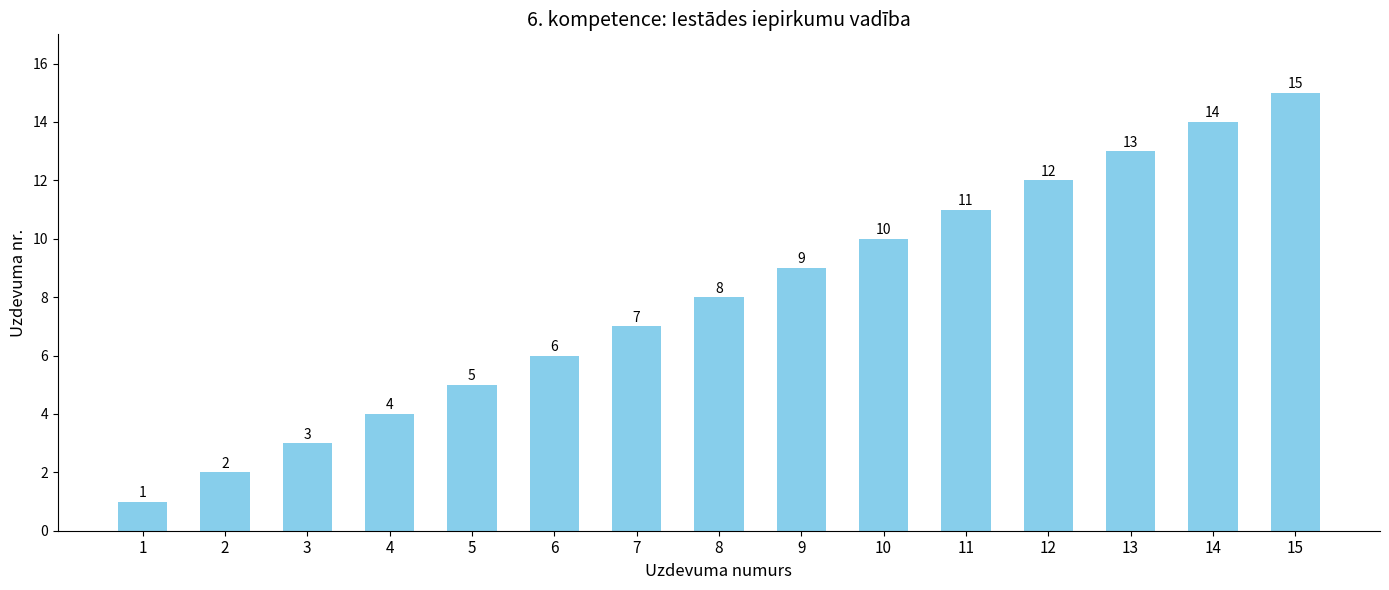

The value at 5 is 3. True or false?

False